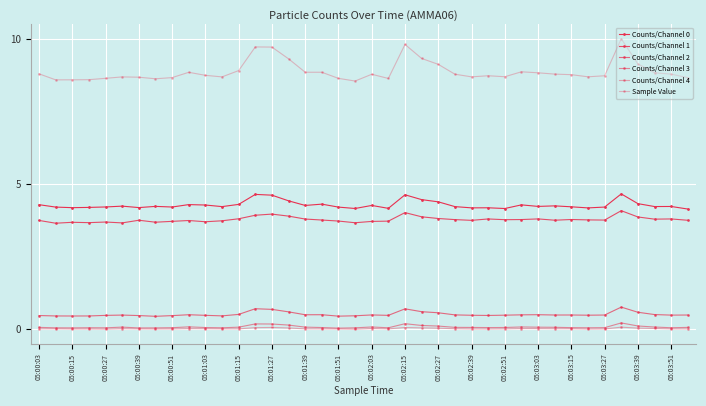

Does the chart have visible grid lines?

Yes